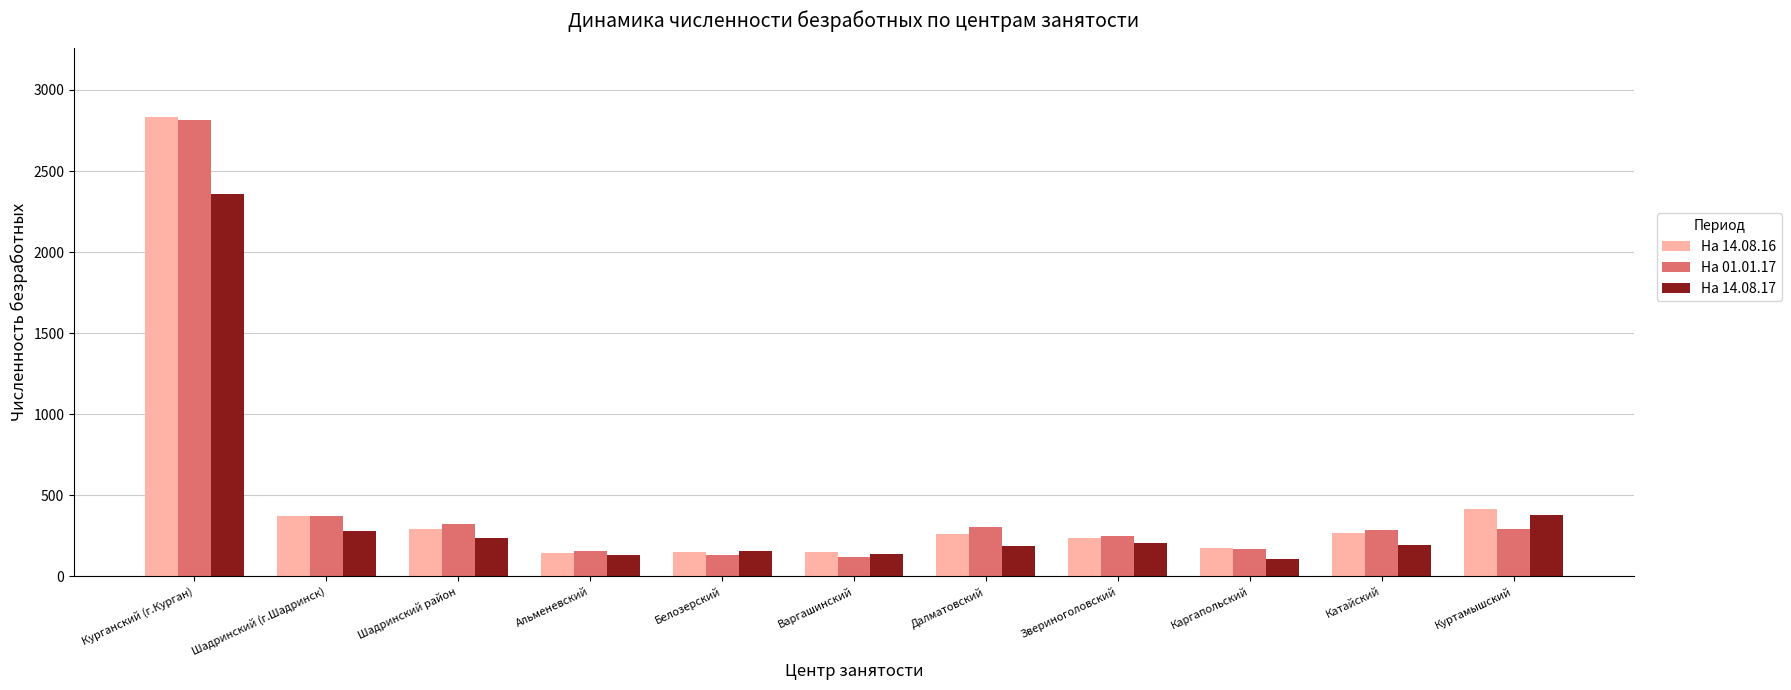

How many distinct data groups are displayed?

3